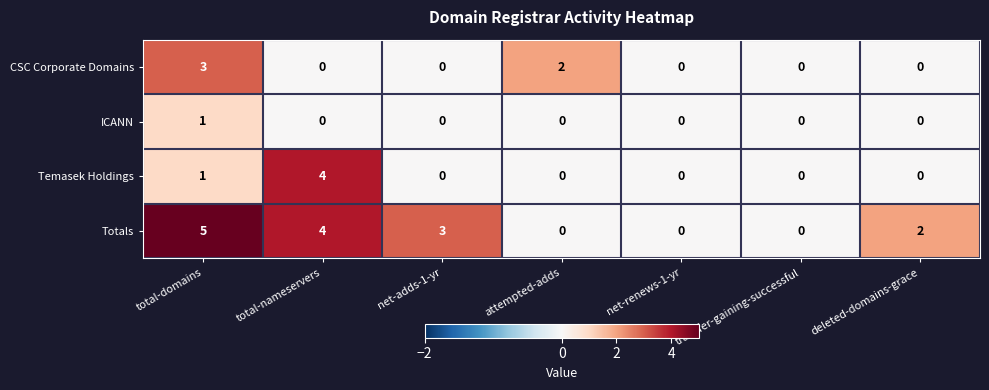

The value of Totals at net-renews-1-yr is 3. True or false?

False